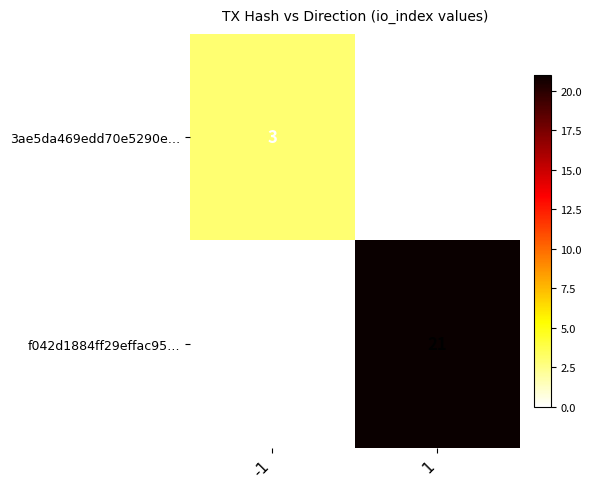

Is it true that 3ae5da469edd70e5290e… equals 2 at 1?

False